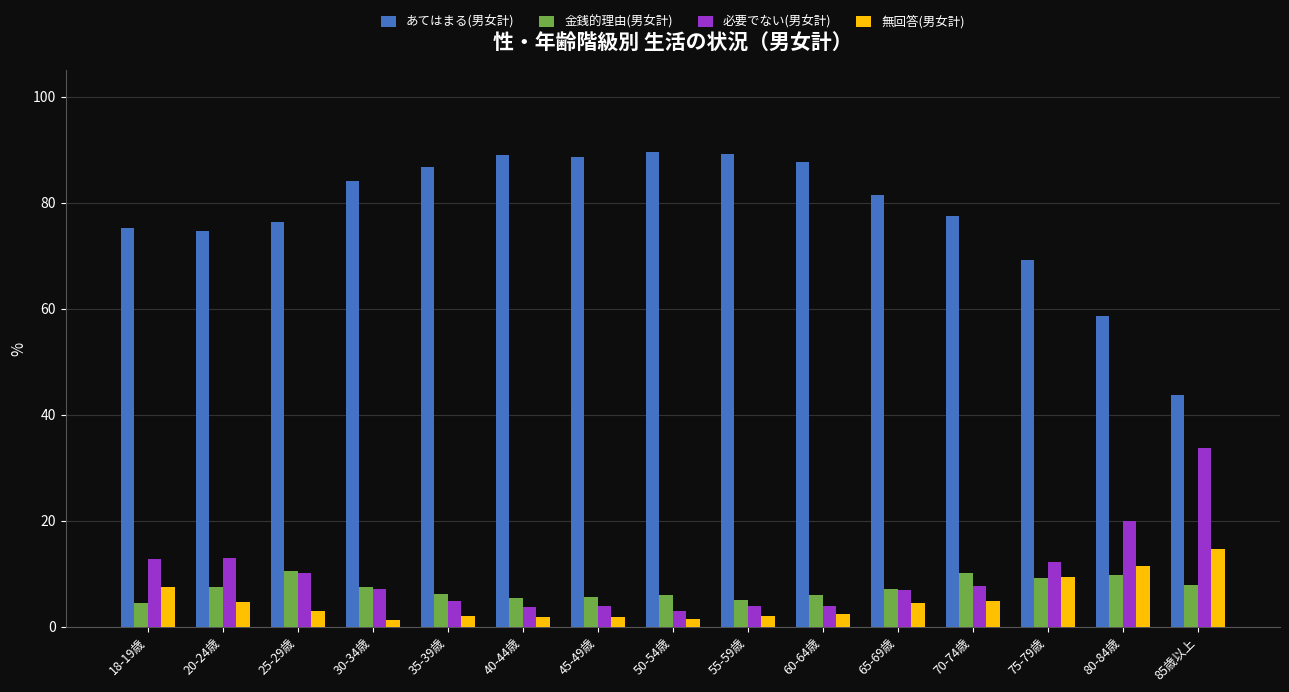

Which series changed the most between 60-64歳 and 80-84歳?

あてはまる(男女計)